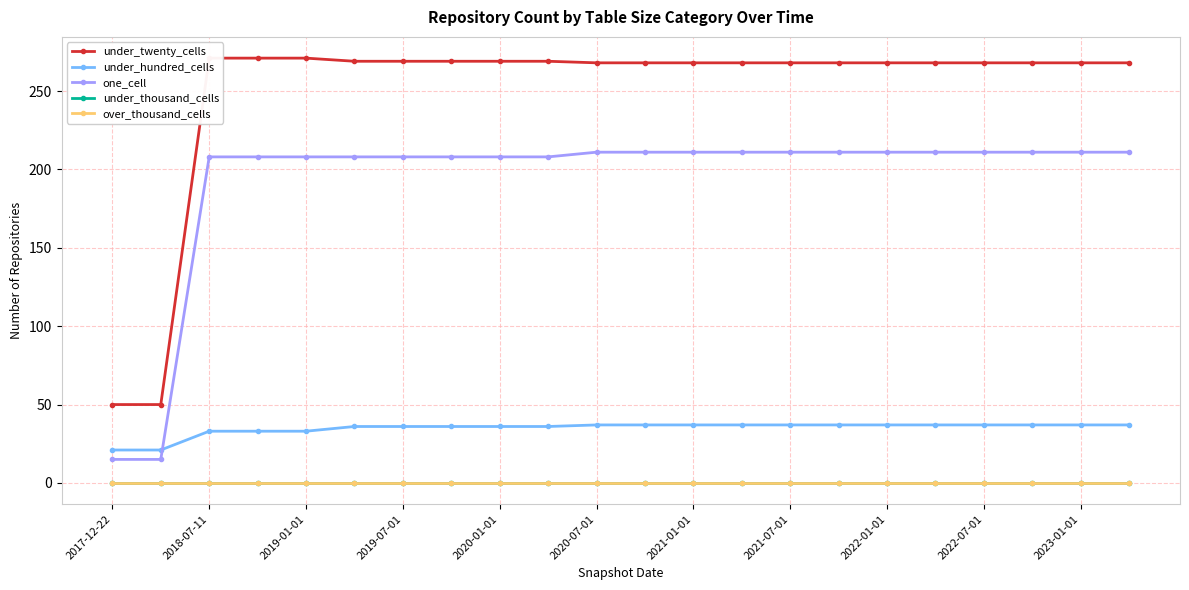

Which category has the highest value across all series?

2018-07-11